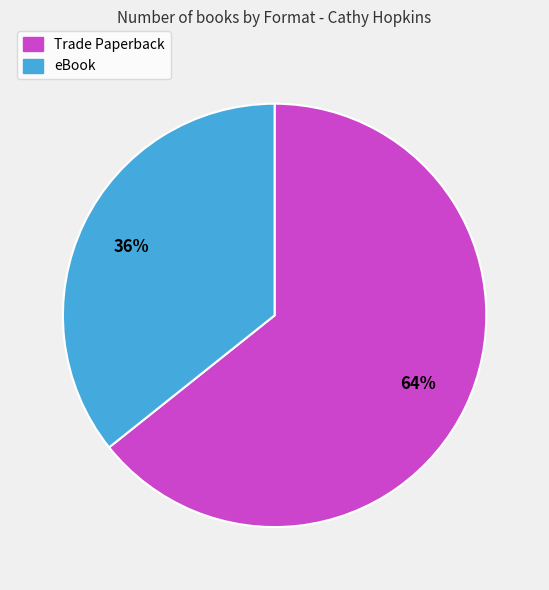

To the nearest percent, what portion does Trade Paperback represent?

64%